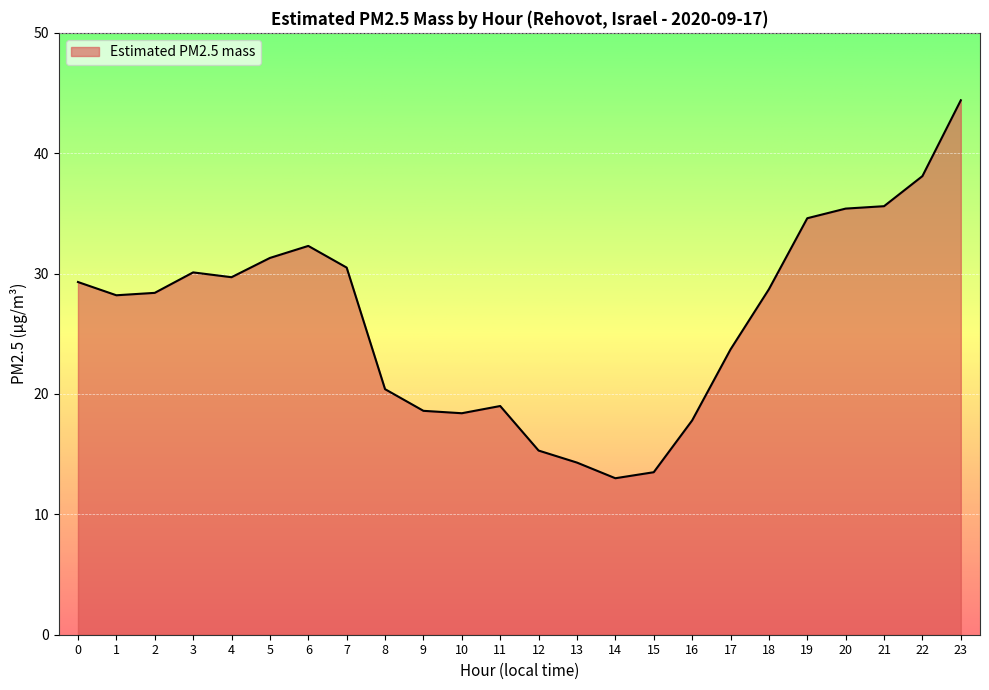

Is it true that the value at 9 is 27.7?

False